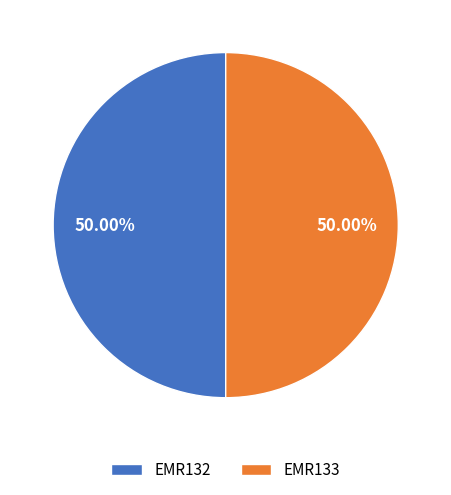

What is the ratio of the value at EMR133 to the value at EMR132?

1.0